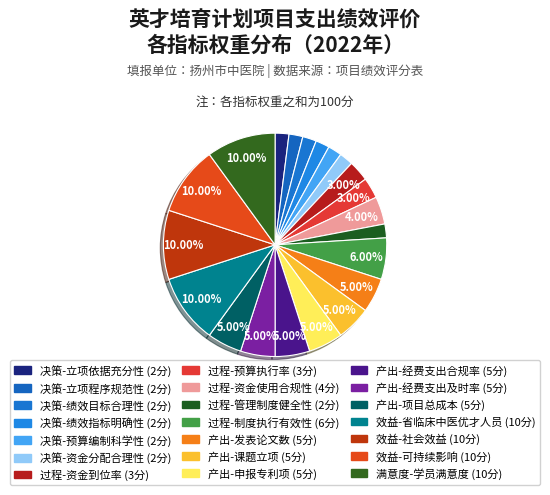

Between 决策-预算编制科学性 and 产出-课题立项, which is larger?

产出-课题立项